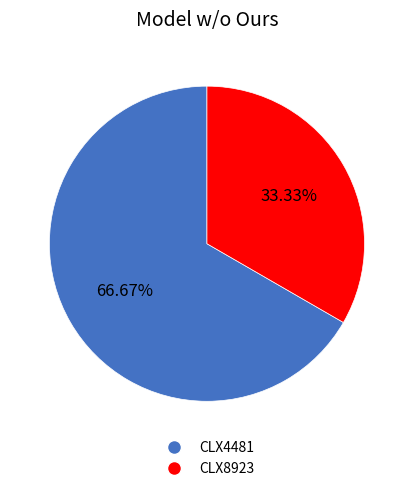

Which slice represents more than half of the pie?

CLX4481